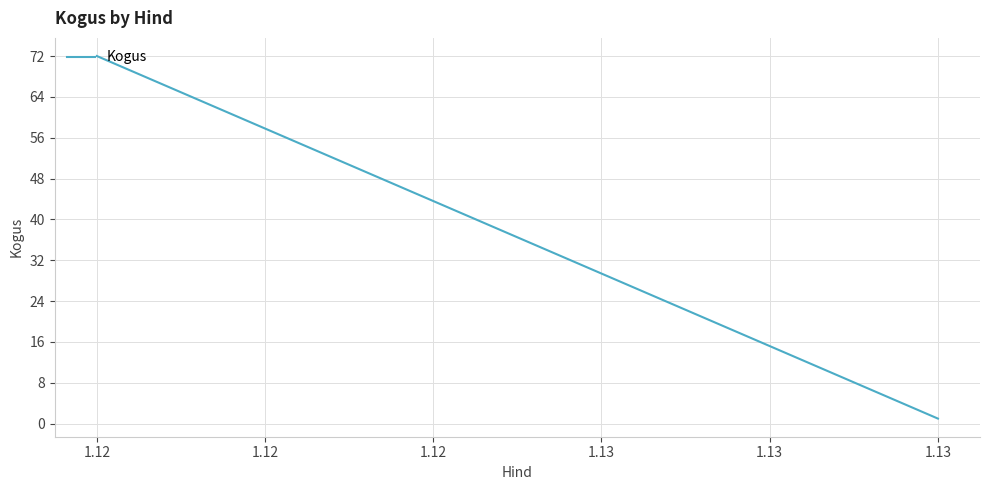

True or false: the data shows 72 at 1.12.

True